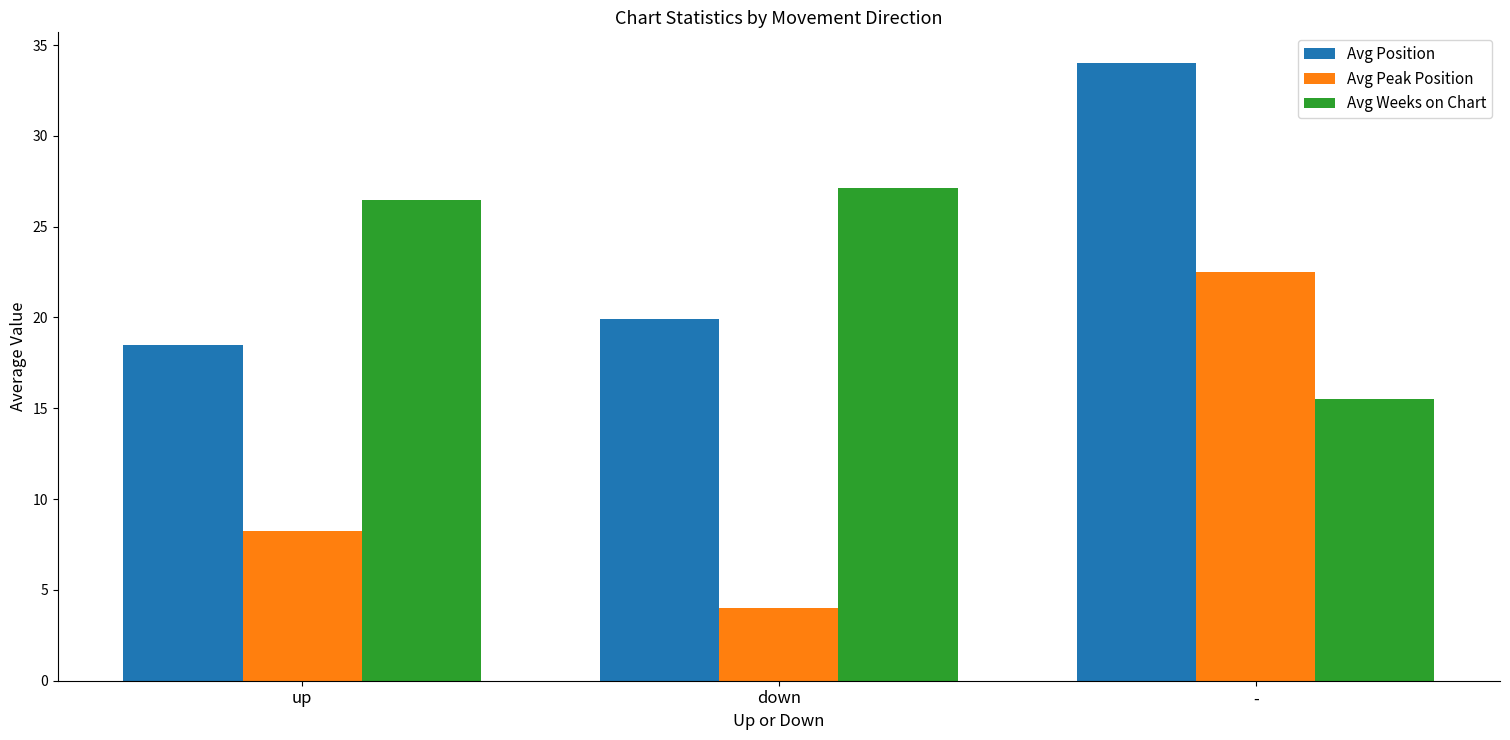

Which series changed the most between down and -?

Avg Peak Position